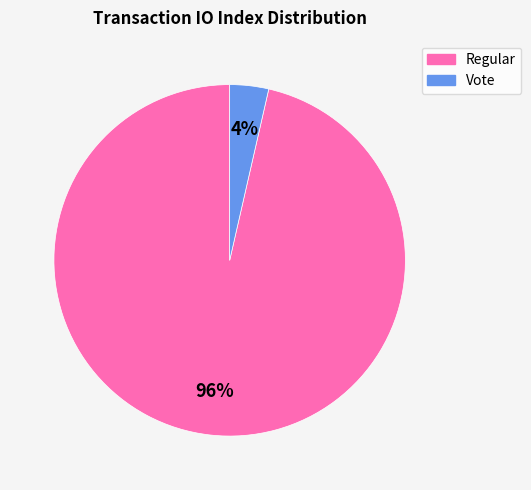

To the nearest percent, what portion does Vote represent?

4%